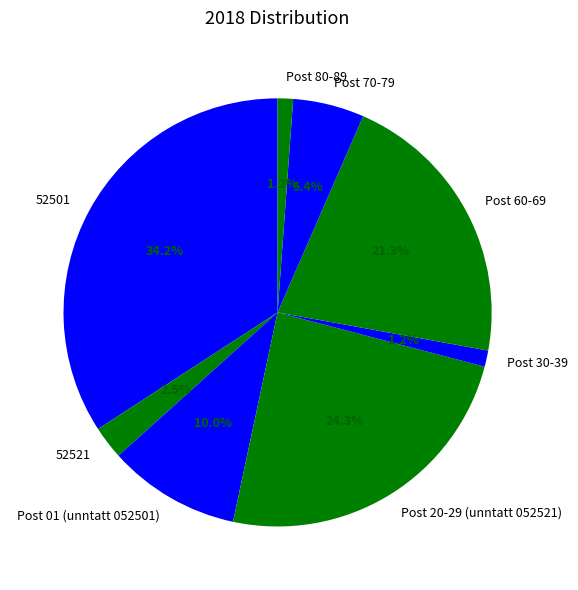

How many slices are in this pie chart?

8